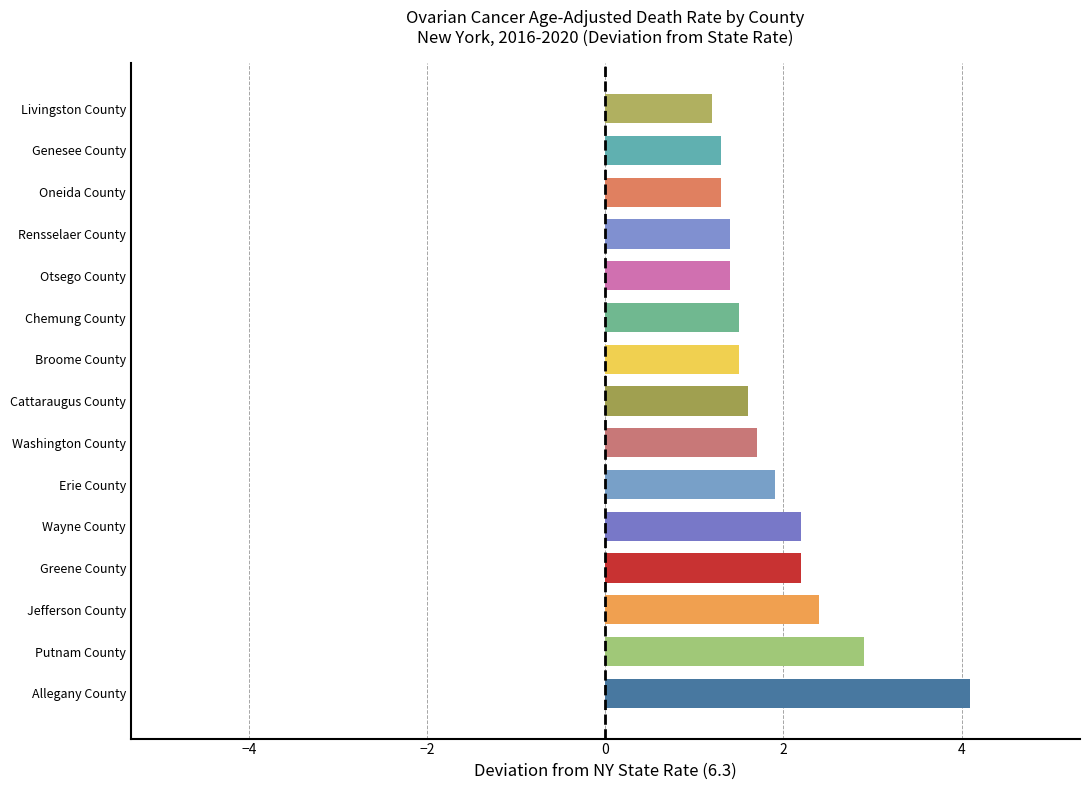

What is the difference between the values at Greene County and Genesee County?

0.9